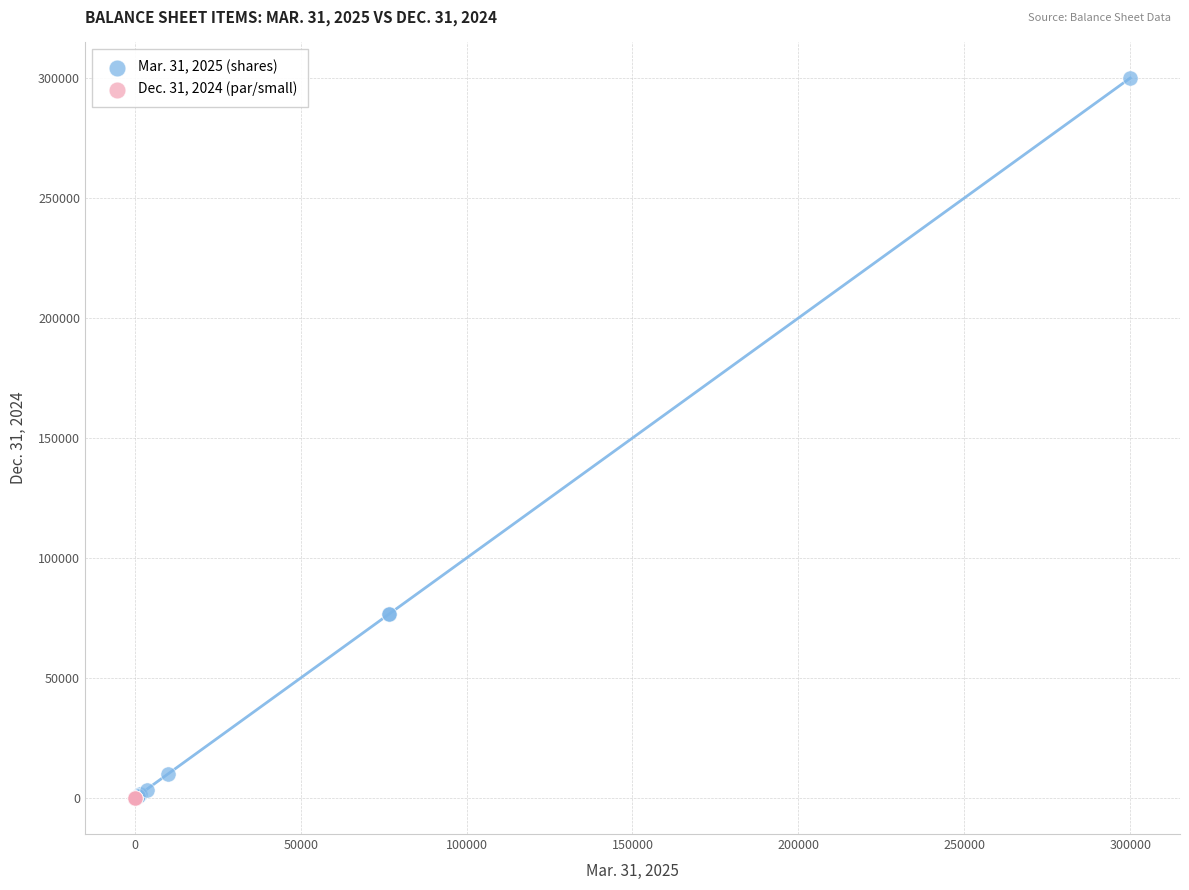

Which series has the widest spread of Y values?

Mar. 31, 2025 (shares)